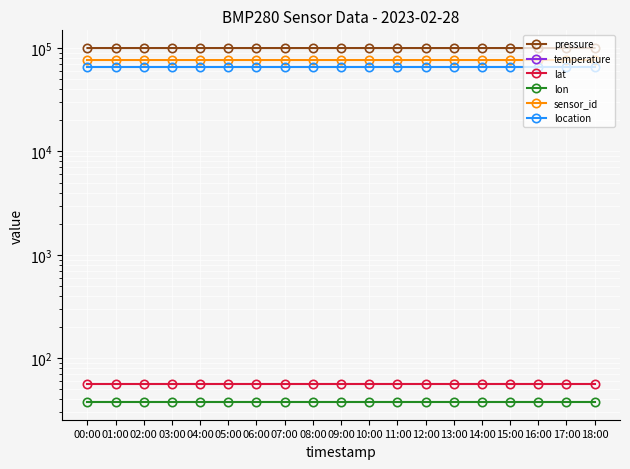

How many lines are shown in the chart?

6